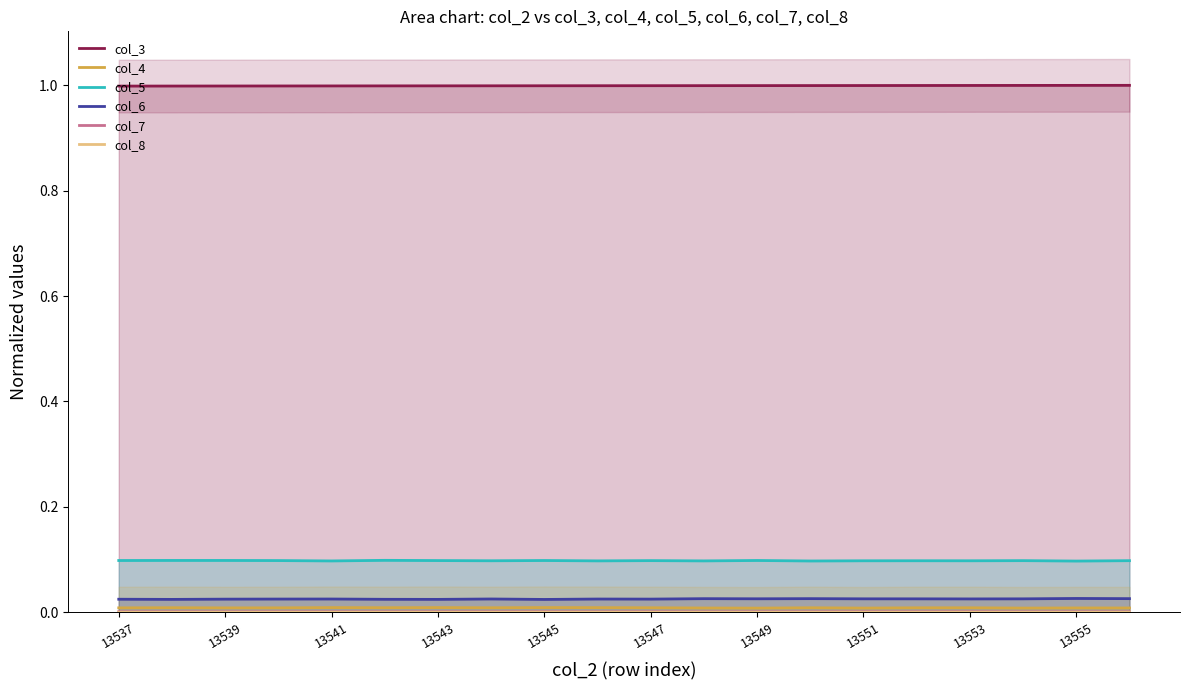

True or false: col_6 and col_7 cross at least once.

False